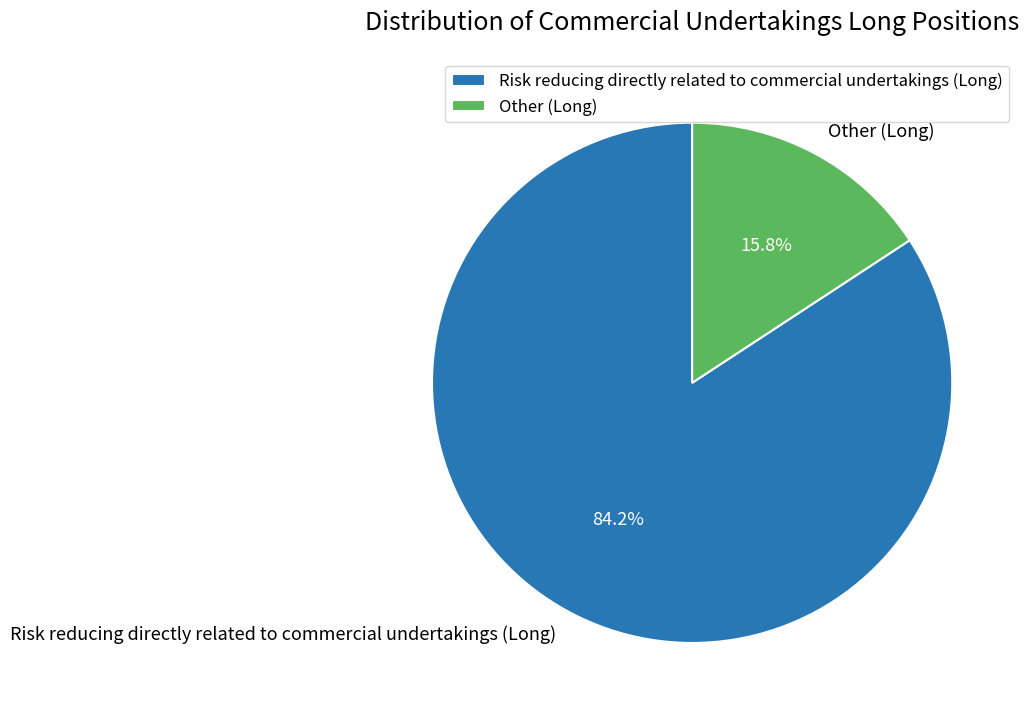

What percentage is the Other (Long) slice, to the nearest percent?

16%